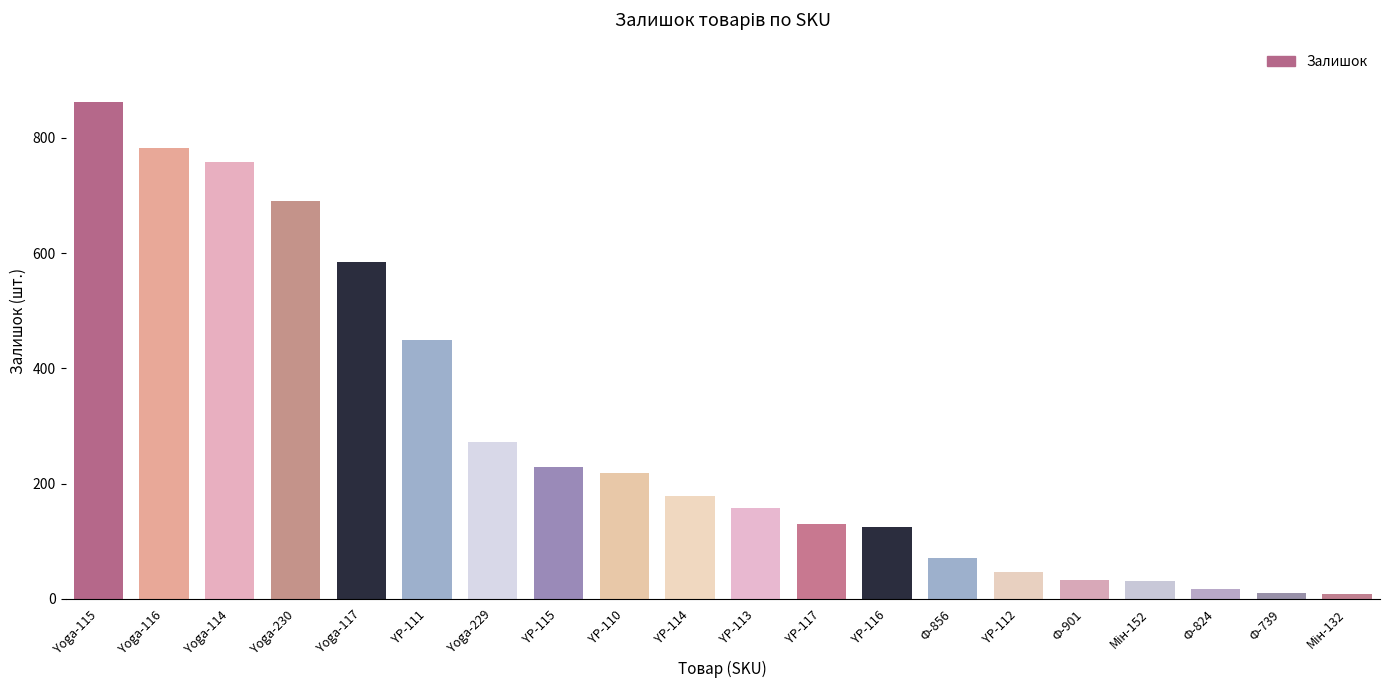

What is the change in value from Yoga-114 to YP-110?

-540